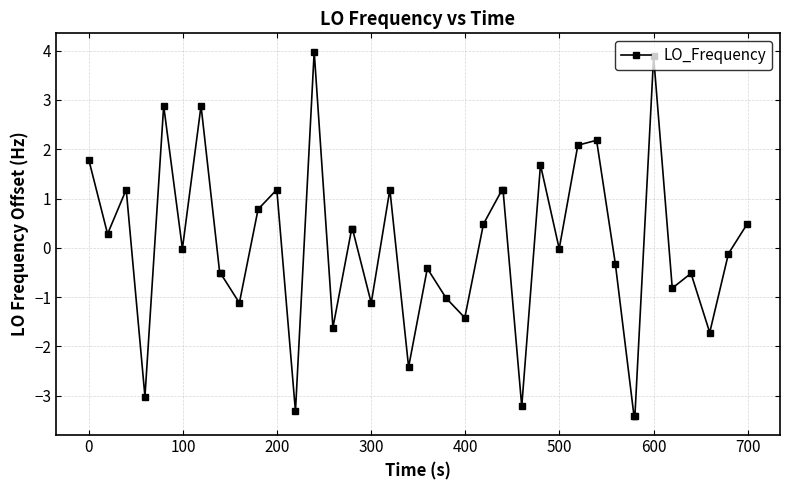

What is the greatest value displayed?

4.0